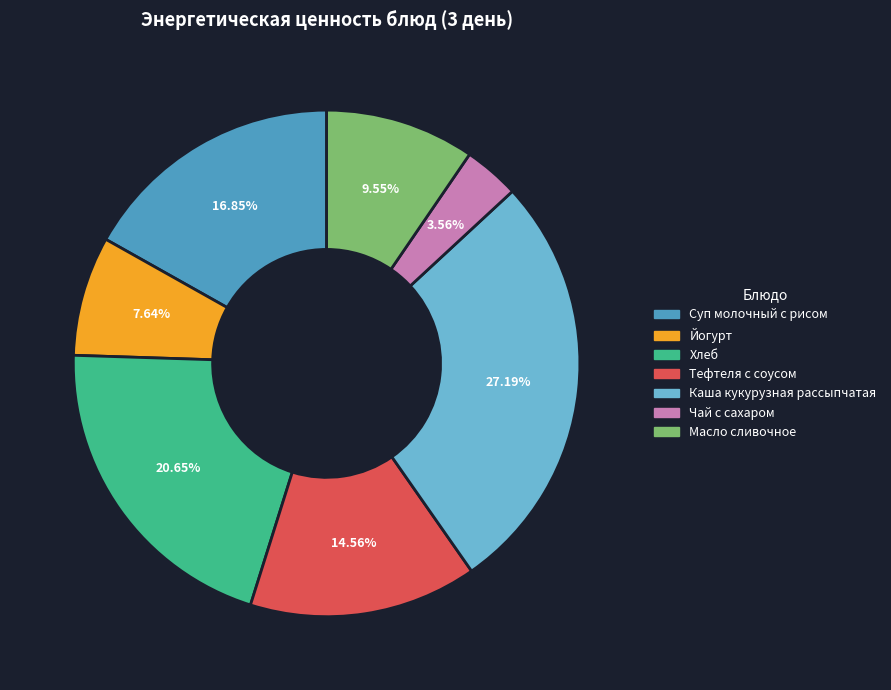

Does any single category account for the majority?

No